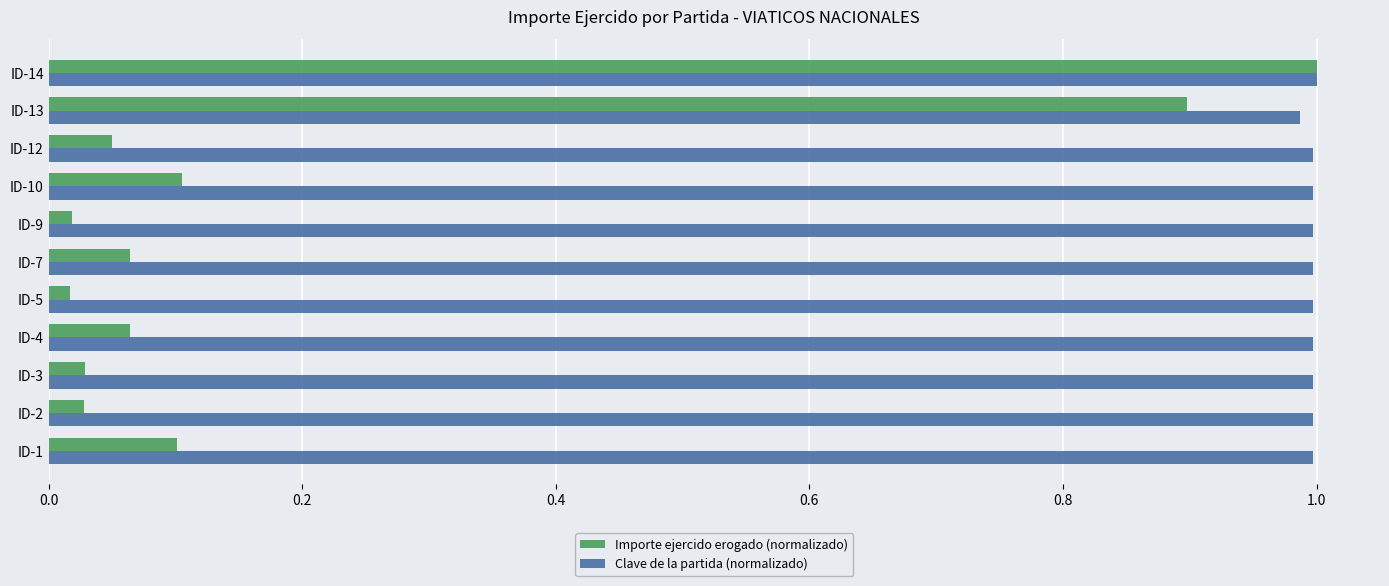

Which series has the largest range (max minus min)?

Importe ejercido erogado (normalizado)